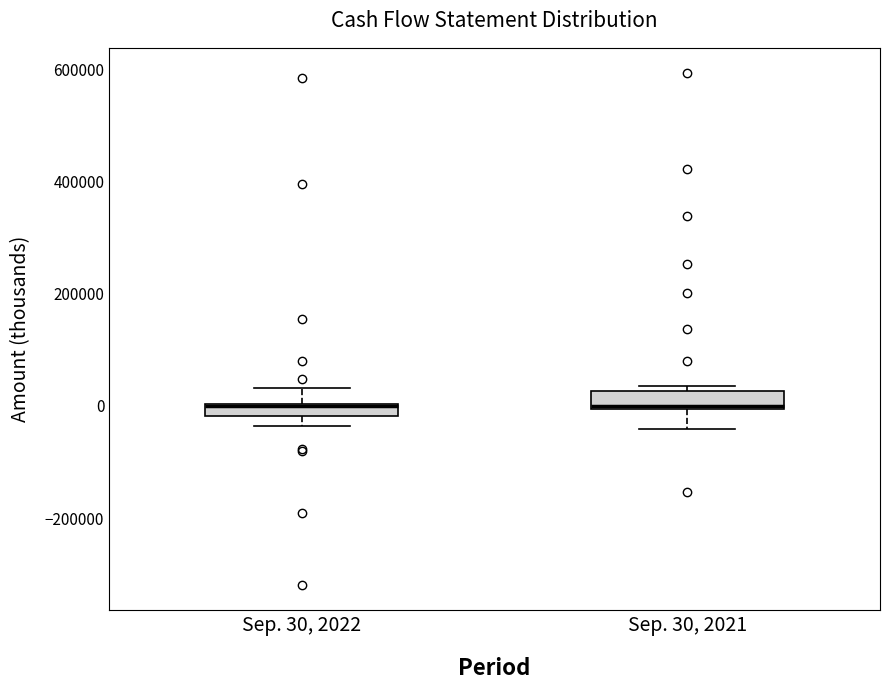

Where is the lower edge of the box for Sep. 30, 2022 on the y-axis? The values are not printed on the chart, so give them approximately, as read against the axis.

-20000